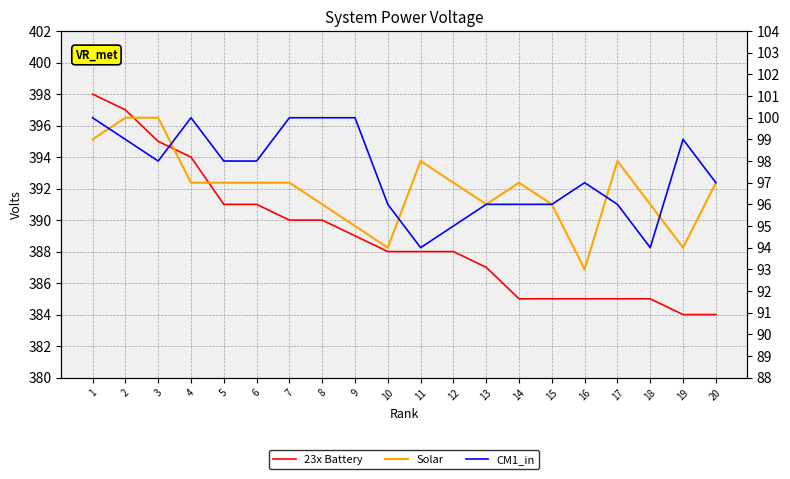

Which series has the largest range (max minus min)?

23x Battery